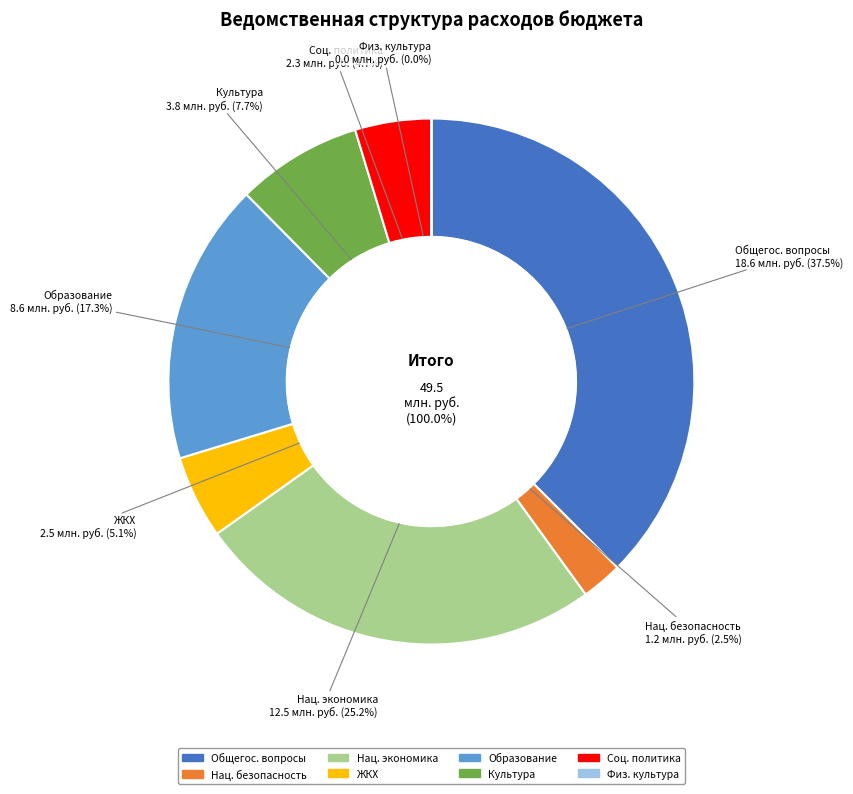

To the nearest percent, what is the difference between the КУЛЬТУРА and СОЦИАЛЬНАЯ ПОЛИТИКА slice percentages?

3%